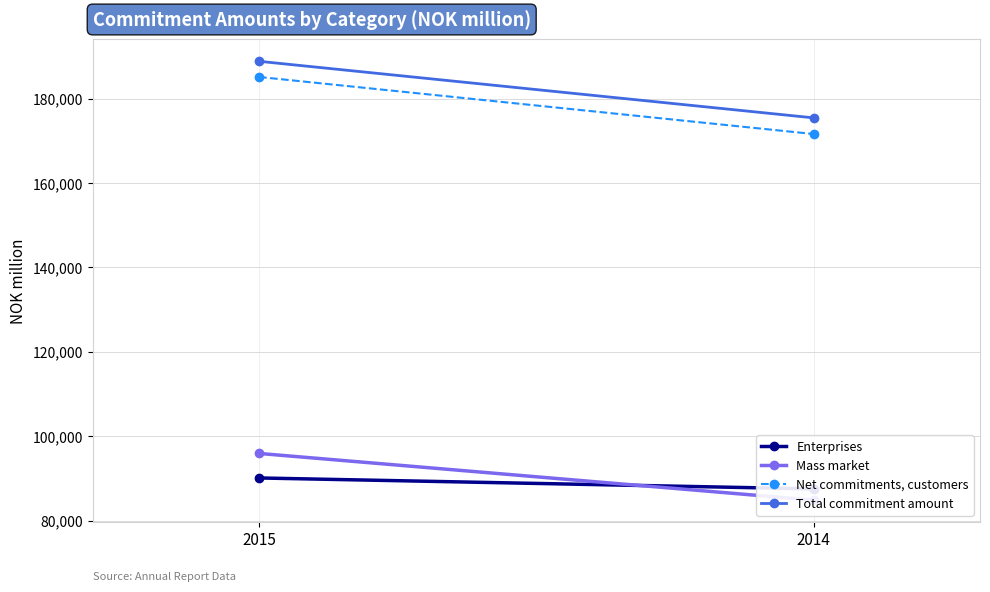

Which has a higher value, 2014 or 2015?

2015